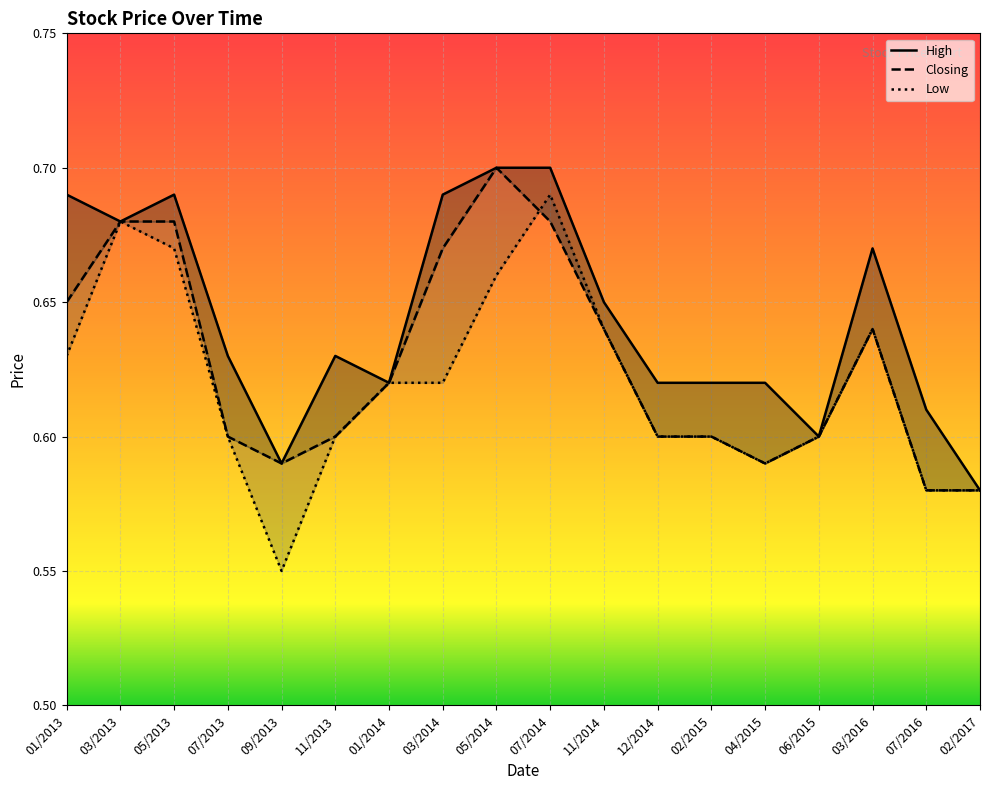

Which series has the largest total across all categories?

High